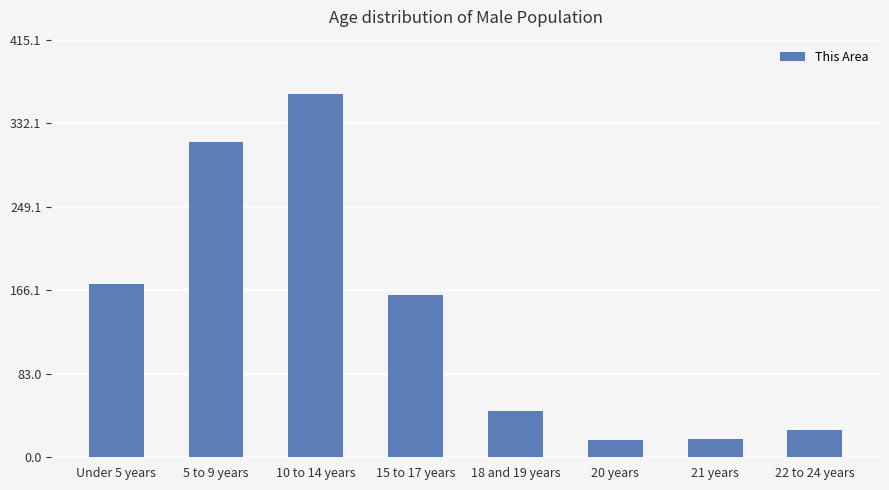

True or false: the data shows 17 at 20 years.

True